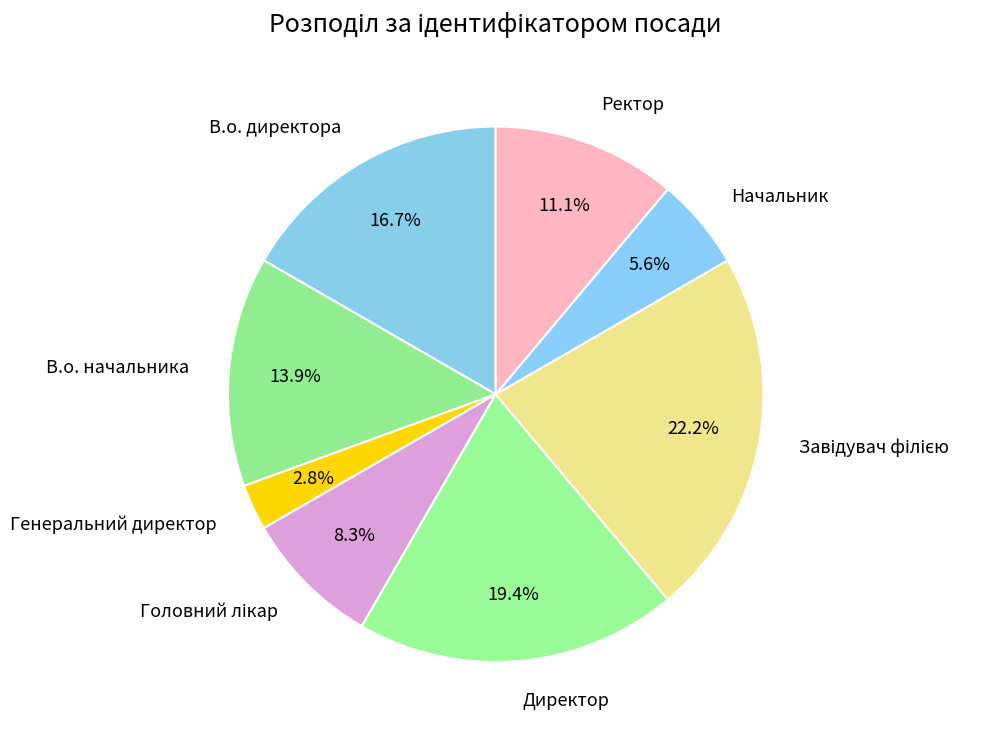

Is Ректор the majority of the pie?

No